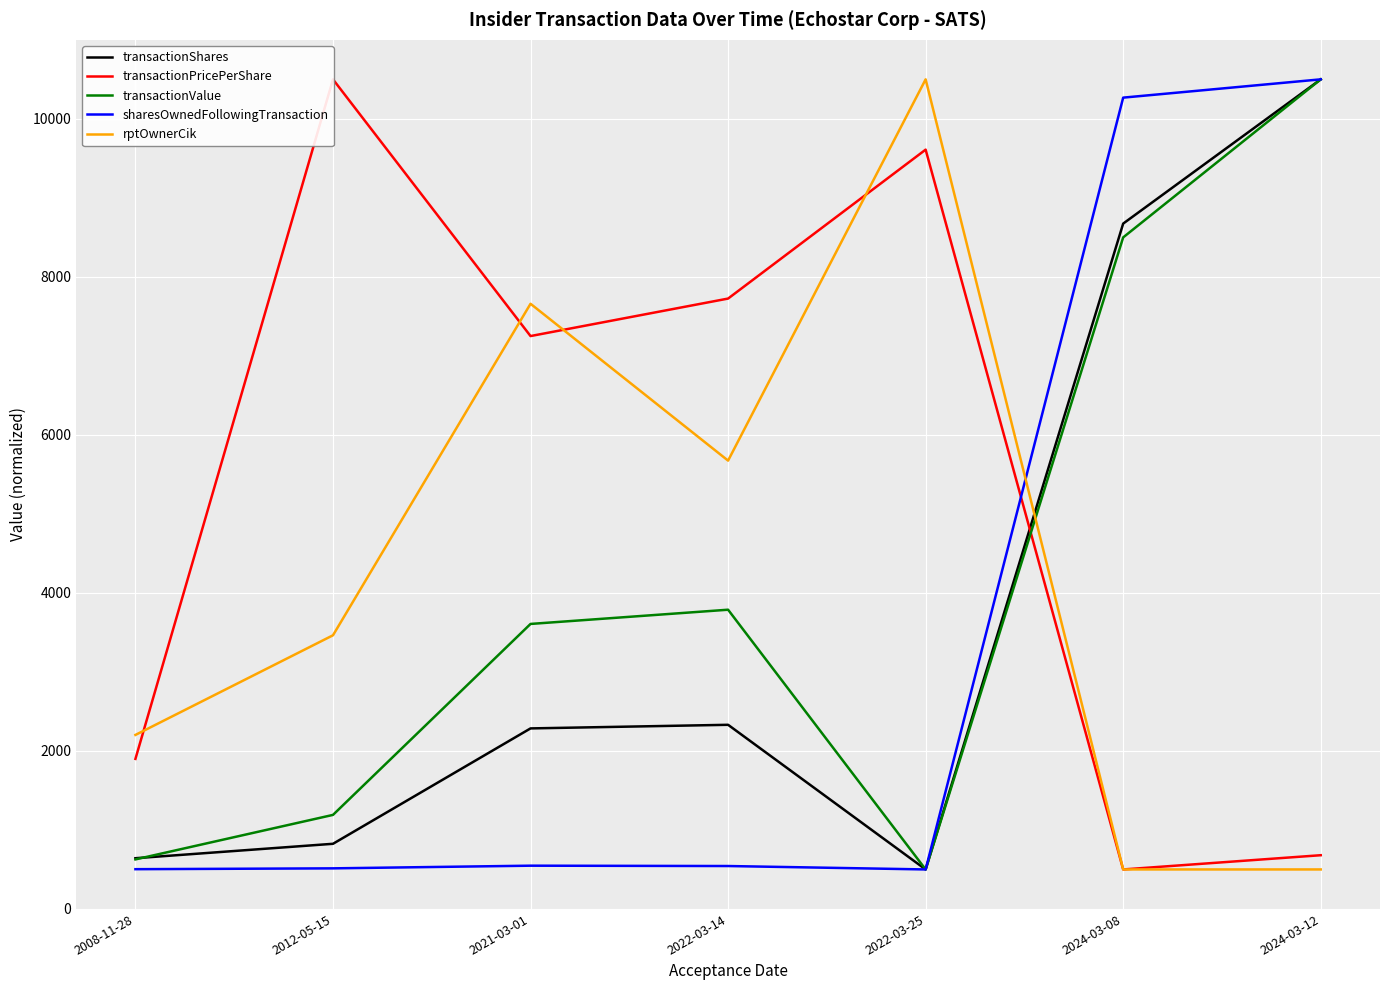

At how many categories does at least one series exceed 1316?

7